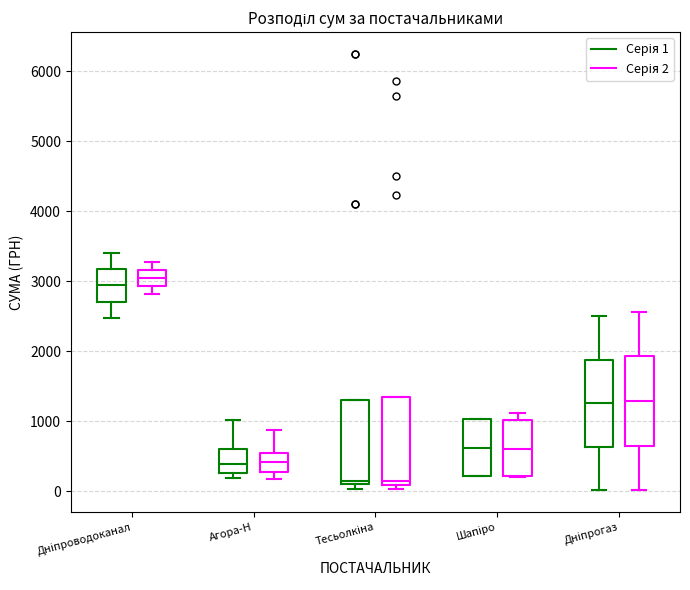

Reading left to right, read every box against the y-axis: the position of its median line, the range the box covers, and the ends of its whiskers. The values are not printed on the chart, so give them approximately, as read against the axis.

Дніпроводоканал (Серія 1): median 2900, box 2700 to 3200, whiskers 2500 to 3400
Дніпроводоканал (Серія 2): median 3000, box 2900 to 3200, whiskers 2800 to 3300
Агора-Н (Серія 1): median 400, box 300 to 600, whiskers 200 to 1000
Агора-Н (Серія 2): median 400, box 300 to 500, whiskers 200 to 900
Тесьолкіна (Серія 1): median 200, box 100 to 1300, whiskers 0 to 1300
Тесьолкіна (Серія 2): median 100 (just above the box's lower edge), box 100 to 1300, whiskers 0 to 1300
Шапіро (Серія 1): median 600, box 200 to 1000, whiskers 200 to 1000
Шапіро (Серія 2): median 600, box 200 to 1000, whiskers 200 to 1100
Дніпрогаз (Серія 1): median 1300, box 600 to 1900, whiskers 0 to 2500
Дніпрогаз (Серія 2): median 1300, box 700 to 1900, whiskers 0 to 2600